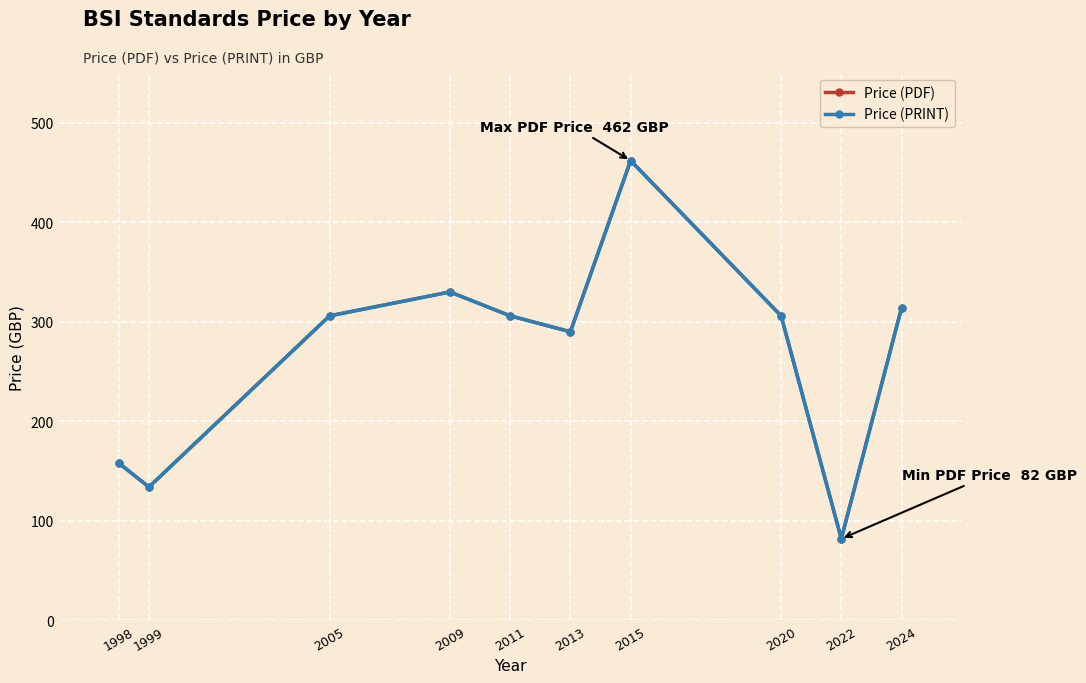

True or false: Price (PRINT) and Price (PDF) intersect in this chart.

False